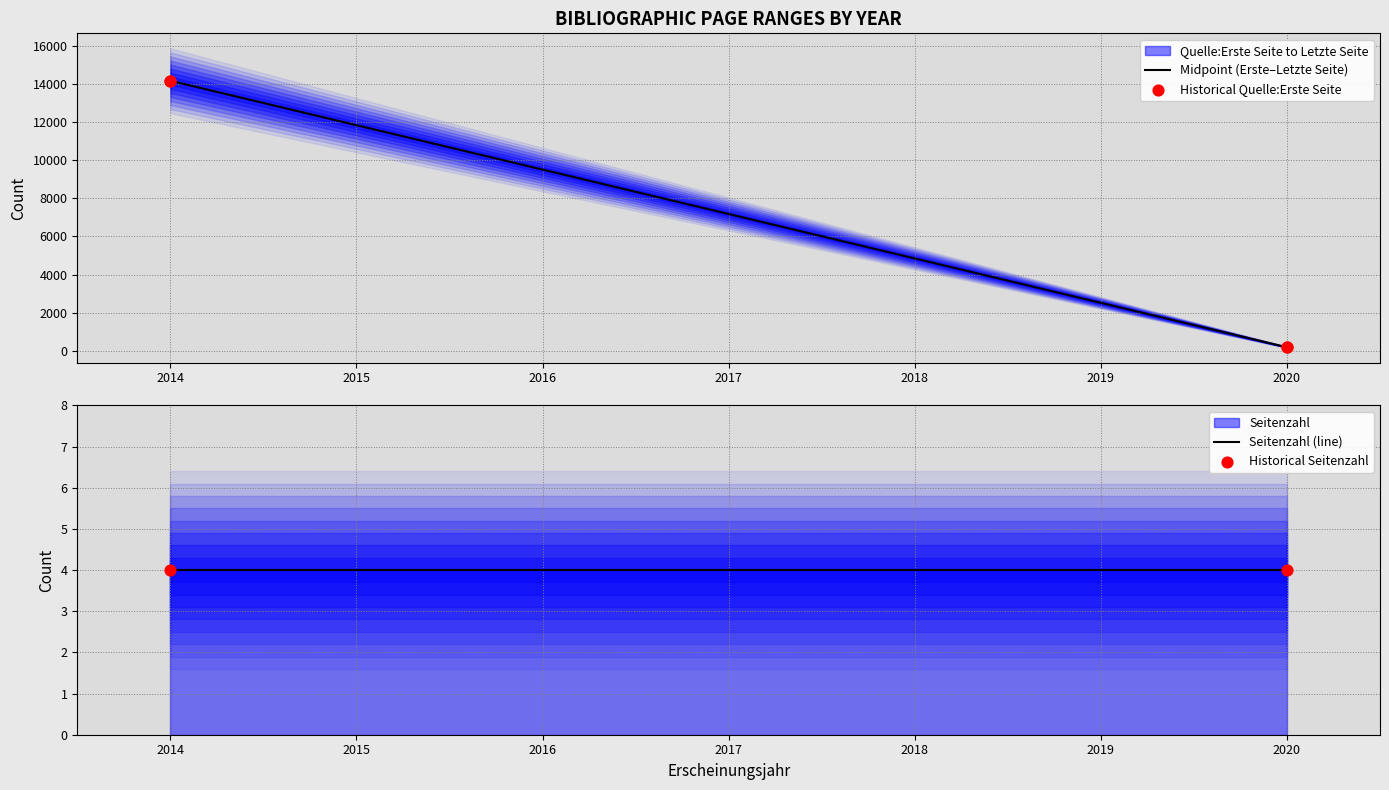

Is the value of Quelle:Letzte Seite at 2014 greater than the value of Quelle:Erste Seite at 2014?

Yes